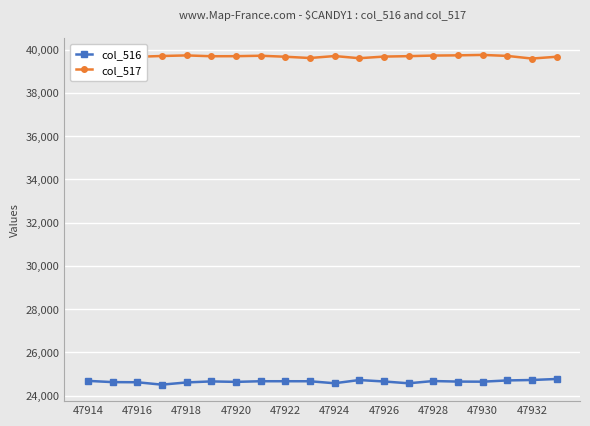

What is the maximum value for col_517?

39753